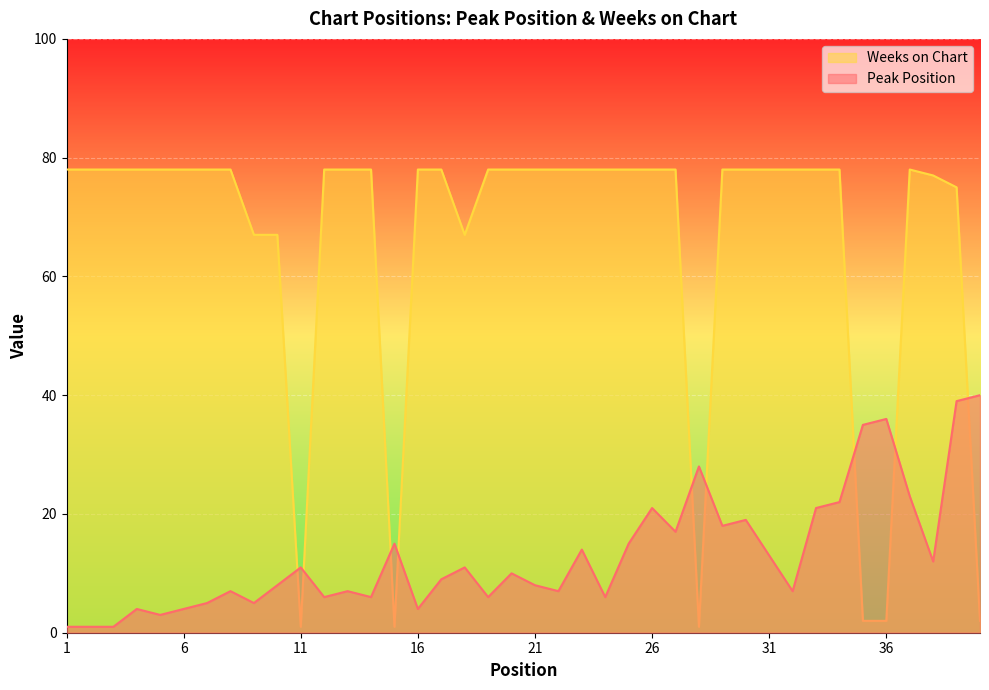

At which category does Peak Position reach its first local valley?

5